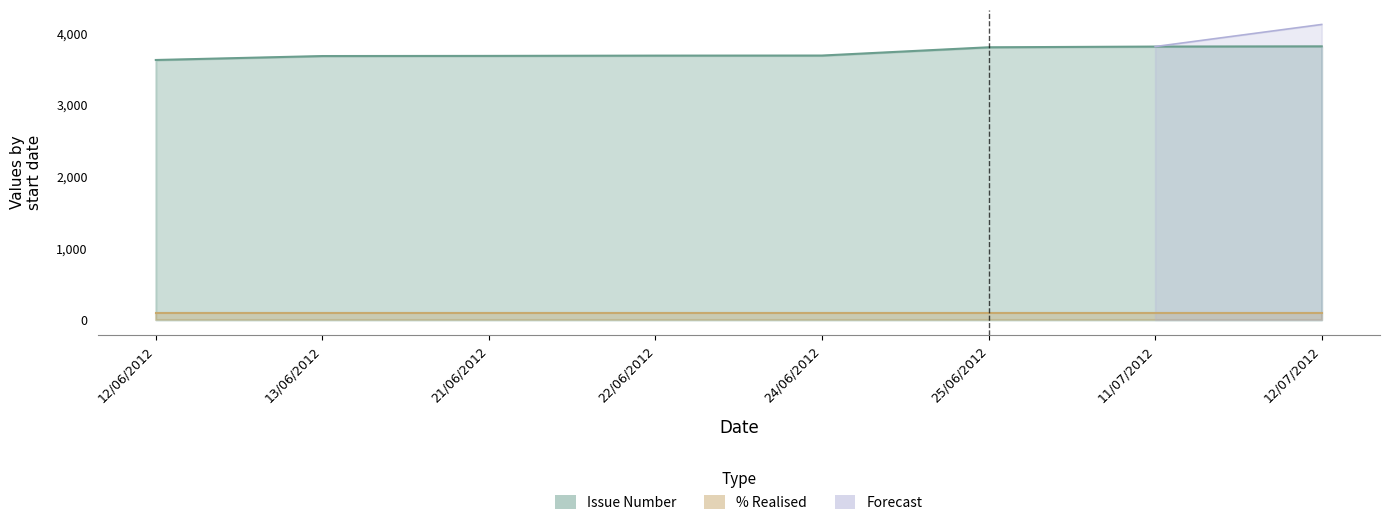

Read the value at 22/06/2012, to the nearest 10.

3680